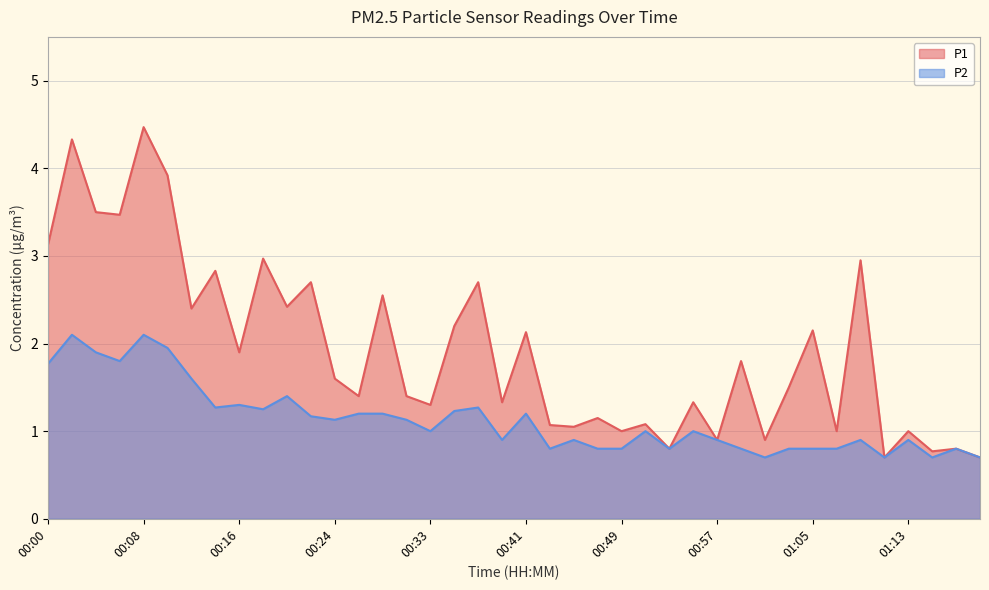

List the labels in order of P1 value, largest first.

00:08, 00:02, 00:10, 00:04, 00:06, 00:00, 00:18, 01:09, 00:14, 00:22, 00:37, 00:29, 00:20, 00:12, 00:35, 01:05, 00:41, 00:16, 00:59, 00:24, 01:03, 00:27, 00:31, 00:39, 00:55, 00:33, 00:47, 00:51, 00:43, 00:45, 00:49, 01:07, 01:13, 00:57, 01:01, 00:53, 01:17, 01:15, 01:11, 01:19